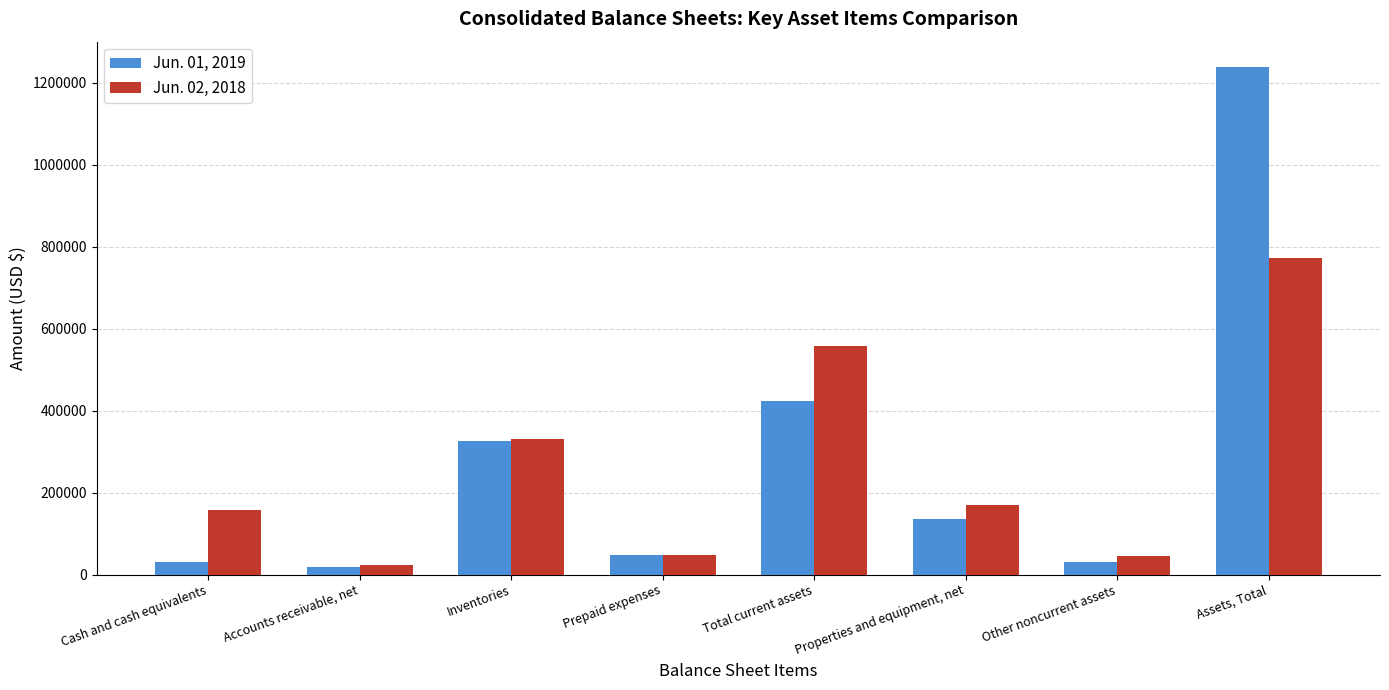

What is the label of the 3rd bar from the left?

Inventories